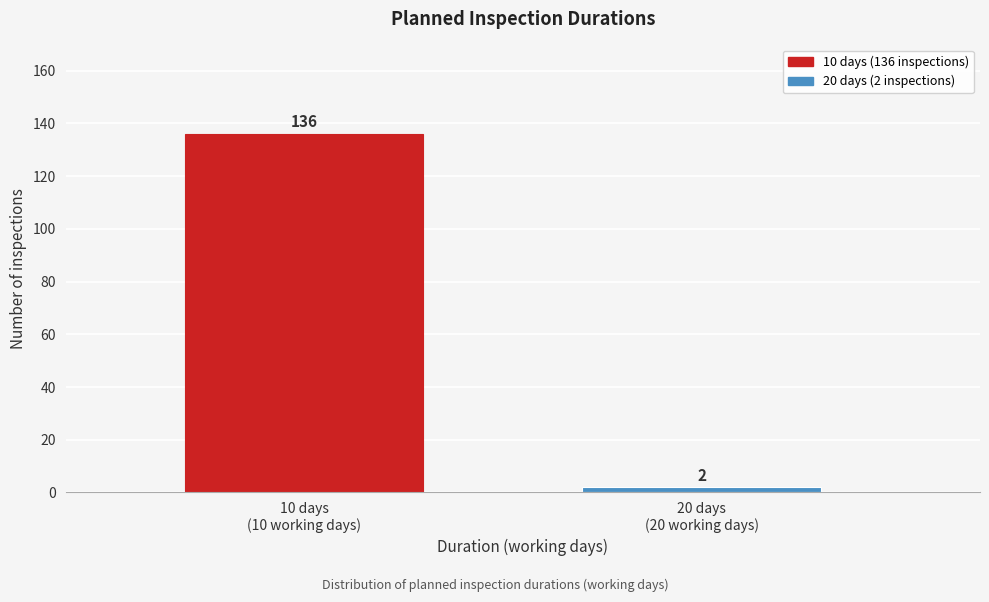

Reading left to right, what are all the values shown in this chart?

136	2